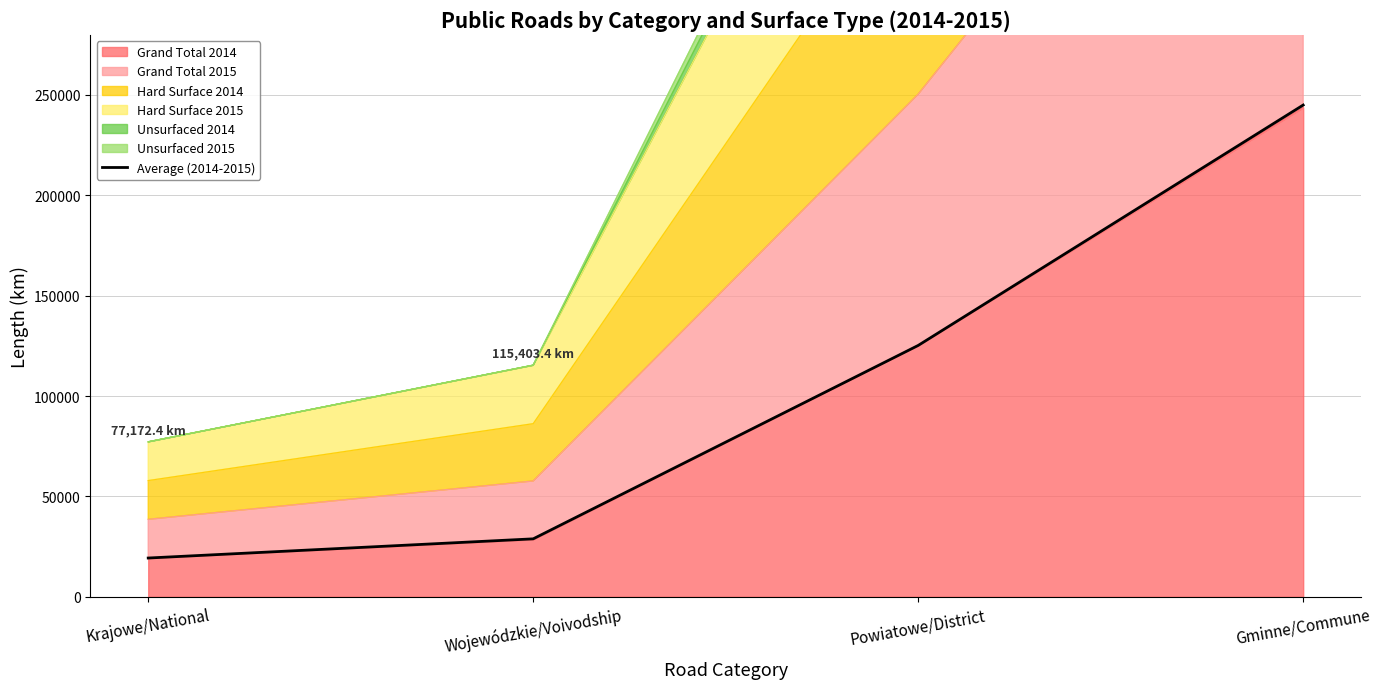

Does the chart have visible grid lines?

Yes